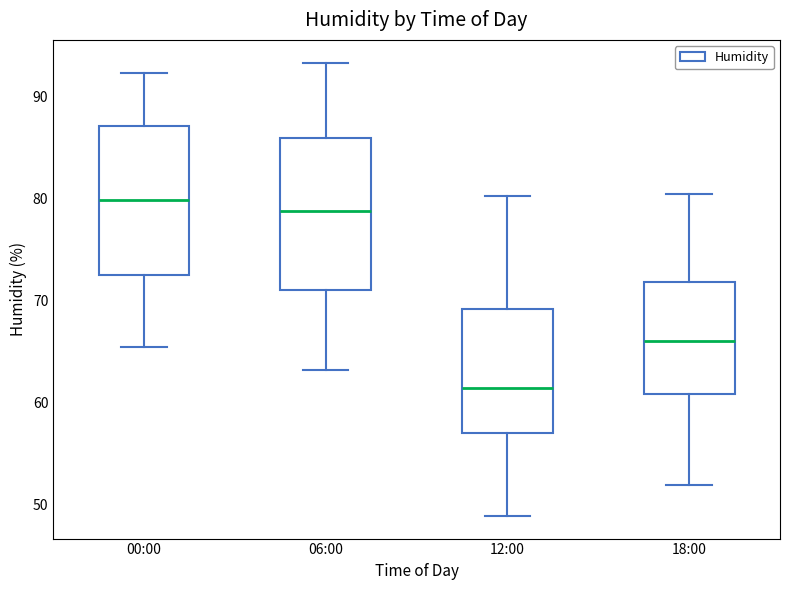

Reading left to right, read every box against the y-axis: the position of its median line, the range the box covers, and the ends of its whiskers. The values are not printed on the chart, so give them approximately, as read against the axis.

00:00: median 80, box 73 to 87, whiskers 65 to 92
06:00: median 79, box 71 to 86, whiskers 63 to 93
12:00: median 61, box 57 to 69, whiskers 49 to 80
18:00: median 66, box 61 to 72, whiskers 52 to 80